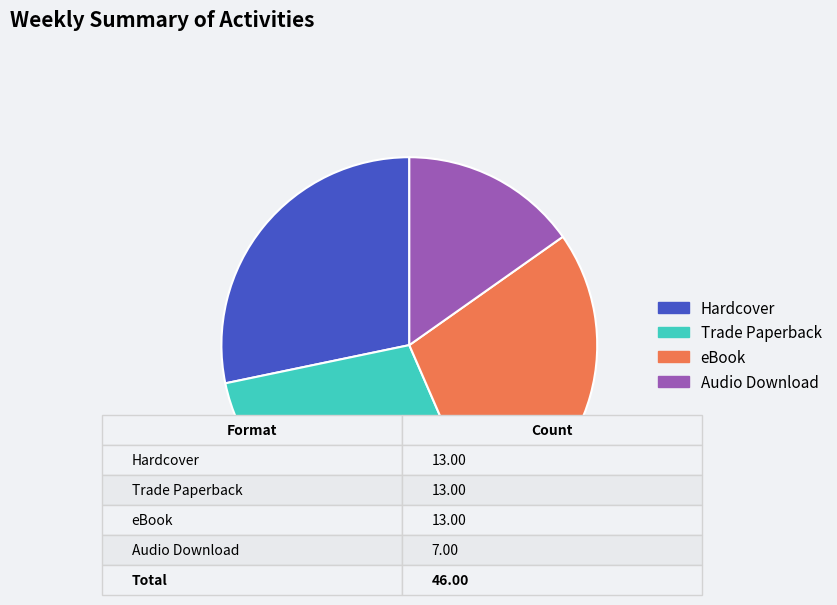

Is there any slice that represents more than half of the pie?

No